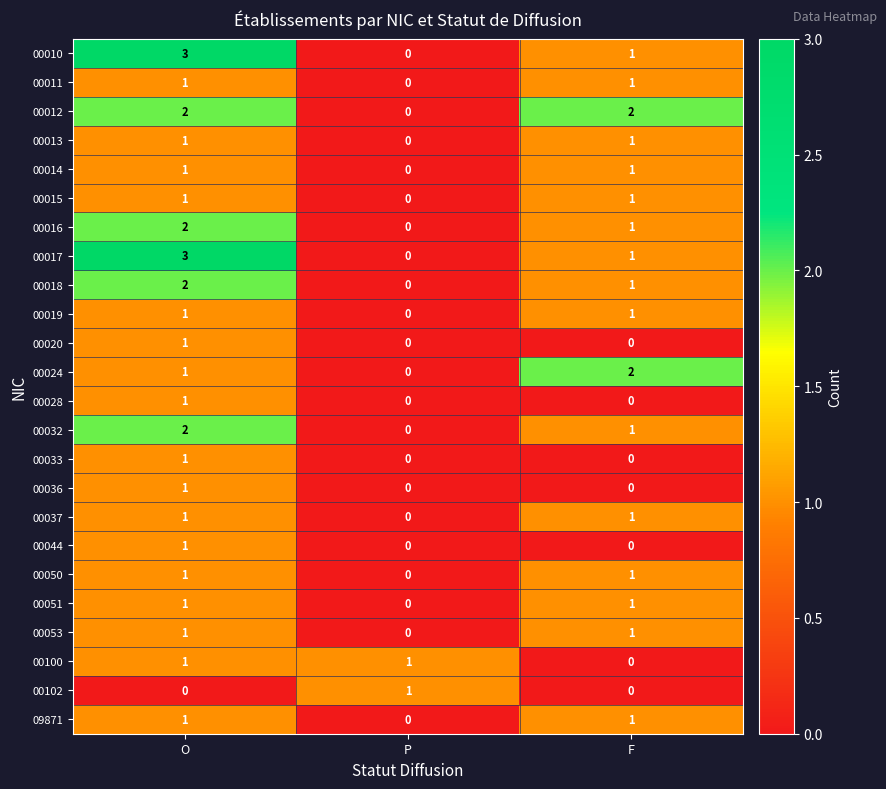

What is the total value across all series at F?

19